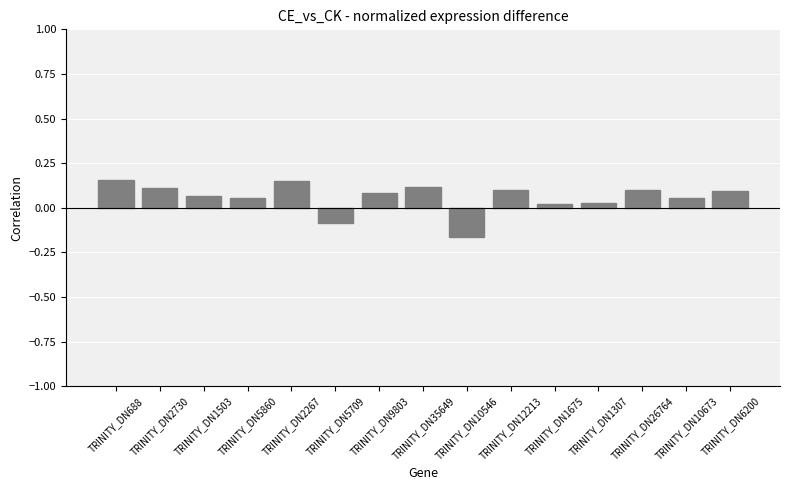

Between TRINITY_DN6200 and TRINITY_DN10546, which is larger?

TRINITY_DN6200